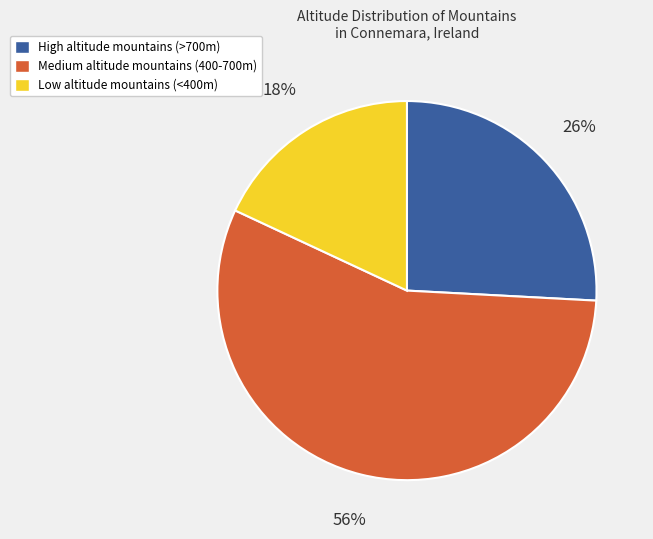

How many segments does this pie chart have?

3